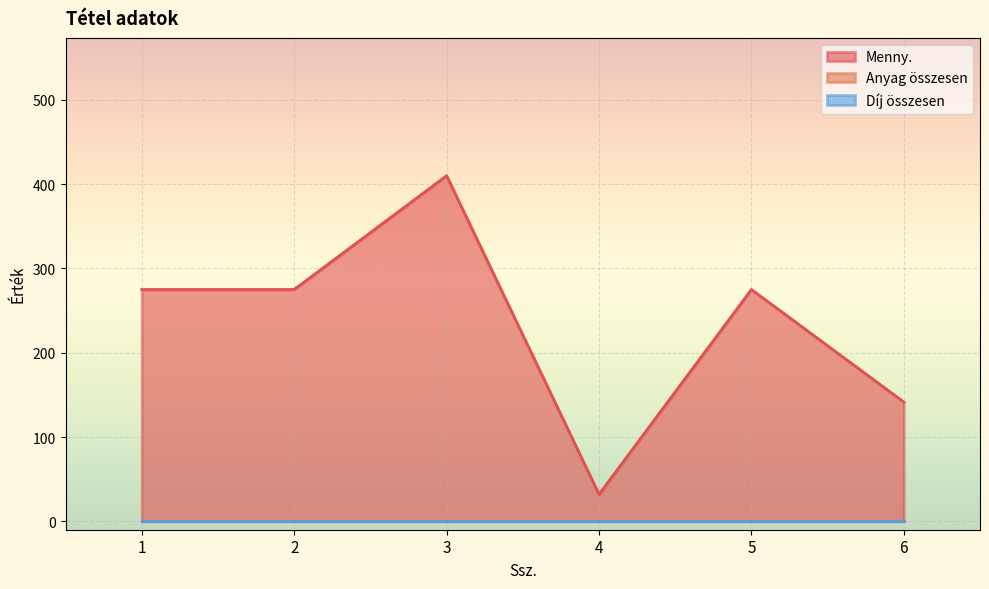

What is the difference between the maximum and minimum values in the Menny. series?

378.0